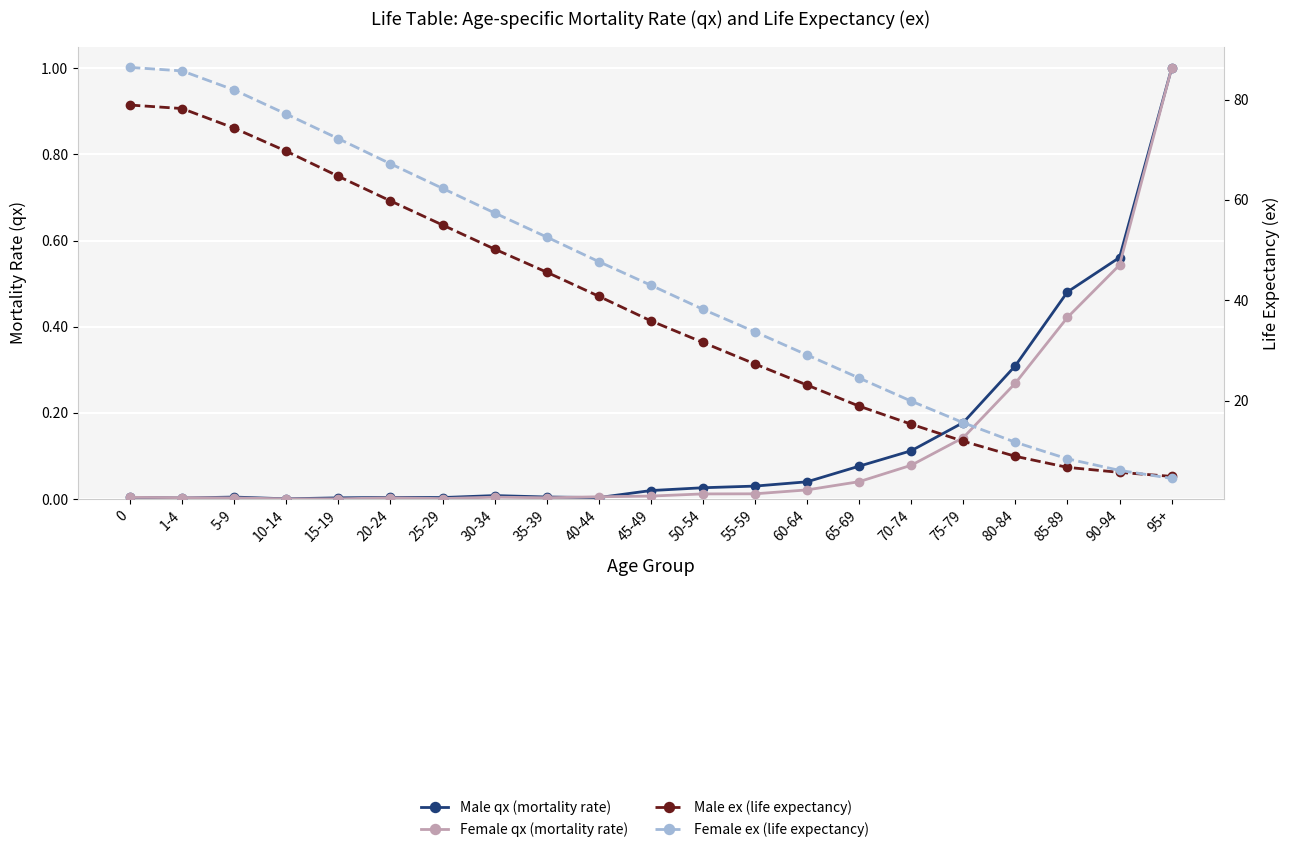

Rank the series at 80-84 from highest to lowest value.

Female ex (life expectancy), Male ex (life expectancy), Male qx (mortality rate), Female qx (mortality rate)